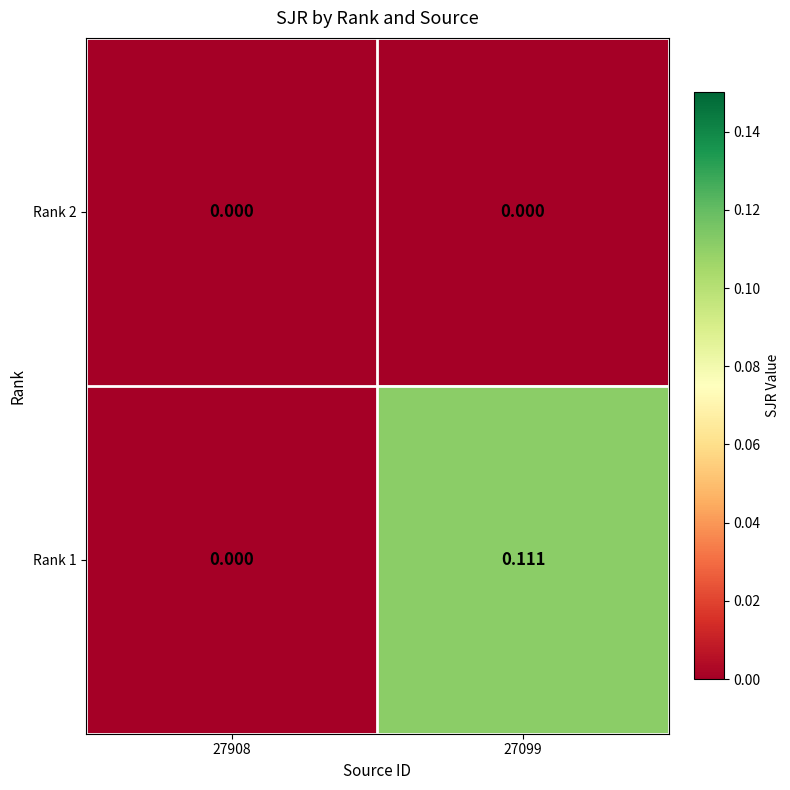

Is the value of Rank 2 at 27099 greater than the value of Rank 1 at 27099?

No